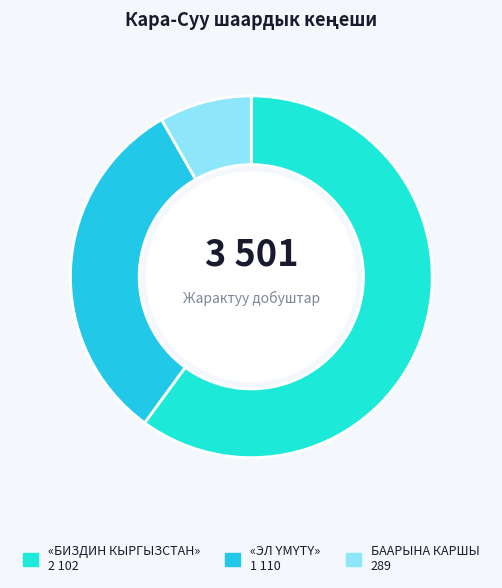

Count the number of slices in the pie.

3